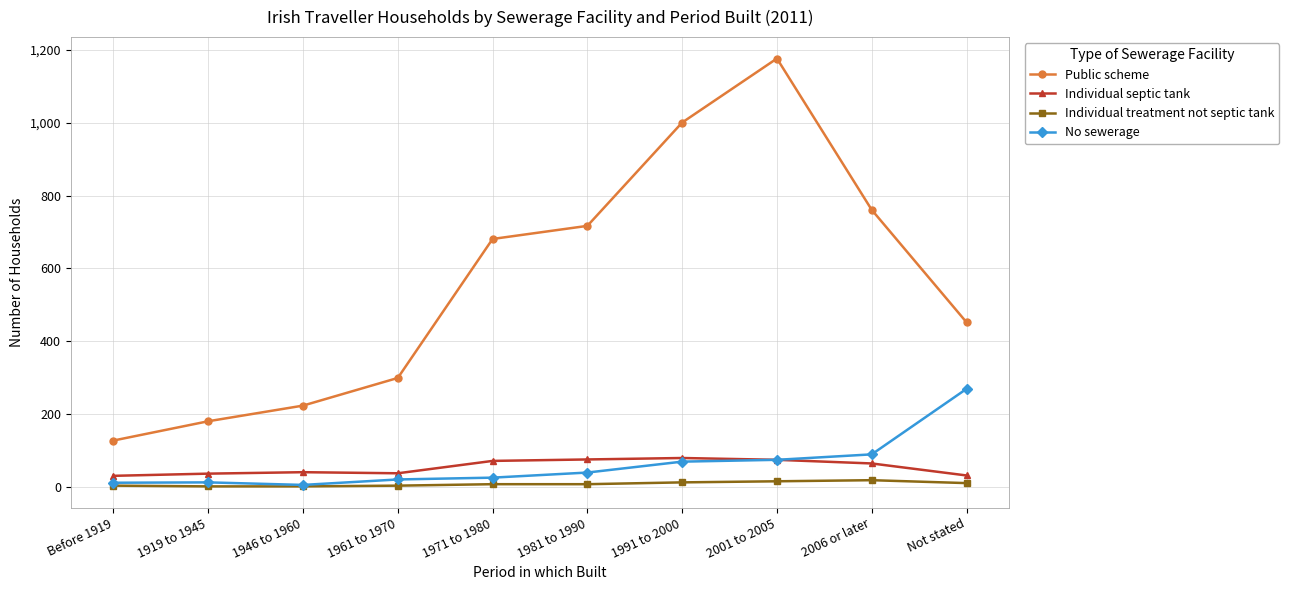

Does the chart have visible grid lines?

Yes